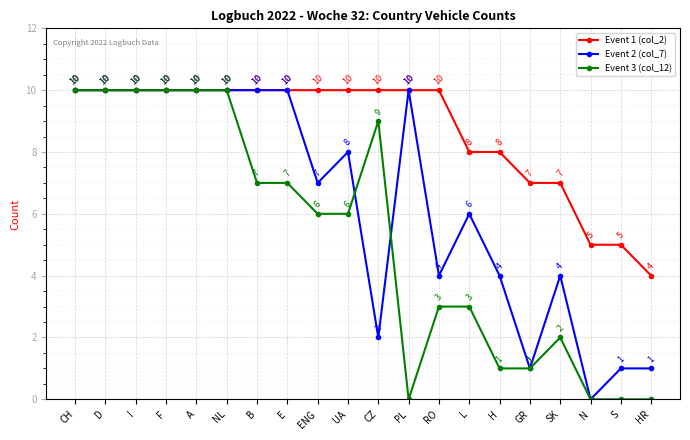

Where does the Event 3 (col_12) series first go above 6?

CH